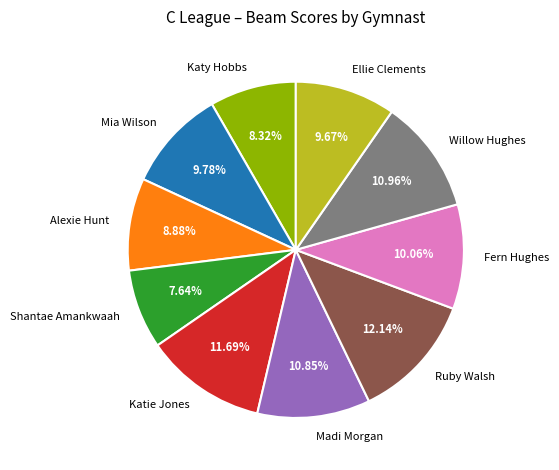

Approximately how many times larger is the value at Alexie Hunt compared to Katy Hobbs?

1.1